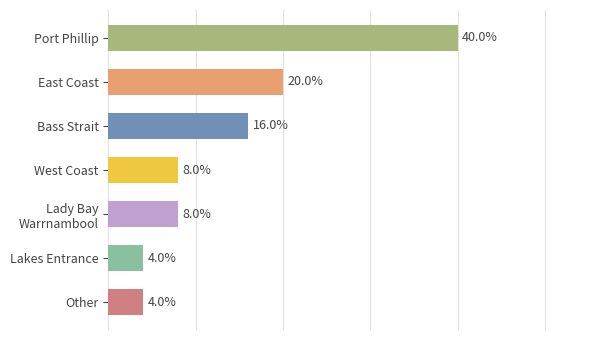

What is the label of the 4th bar from the top?

West Coast